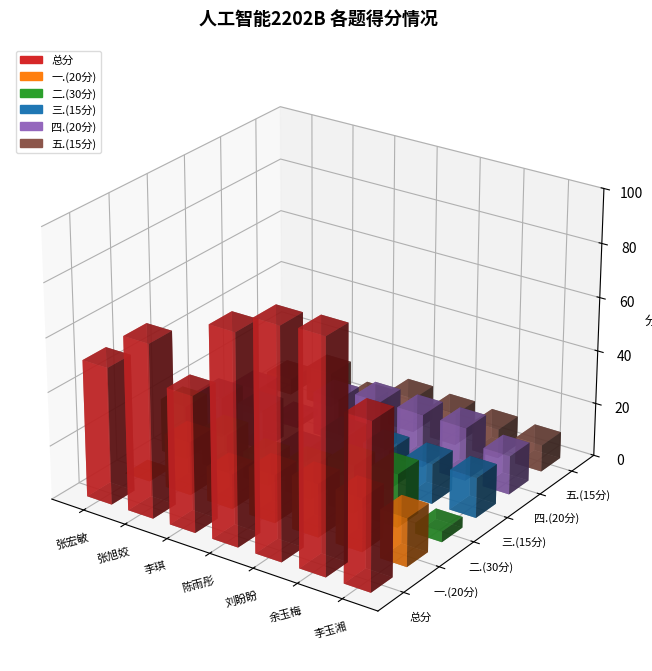

How many positive values does the 一.(20分) series have?

6